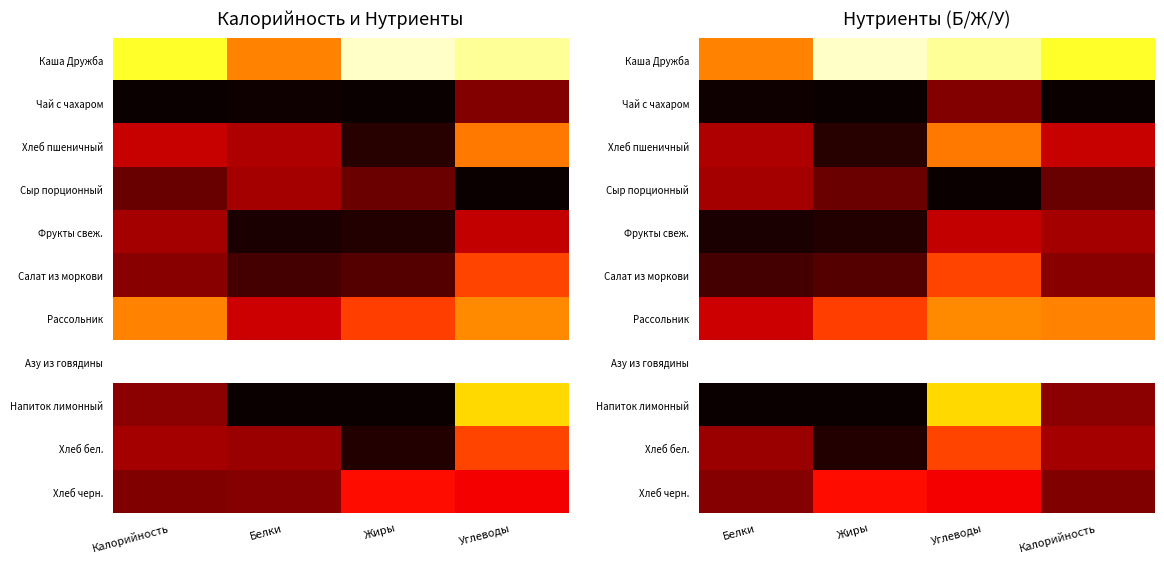

At how many categories does at least one series exceed 0?

4